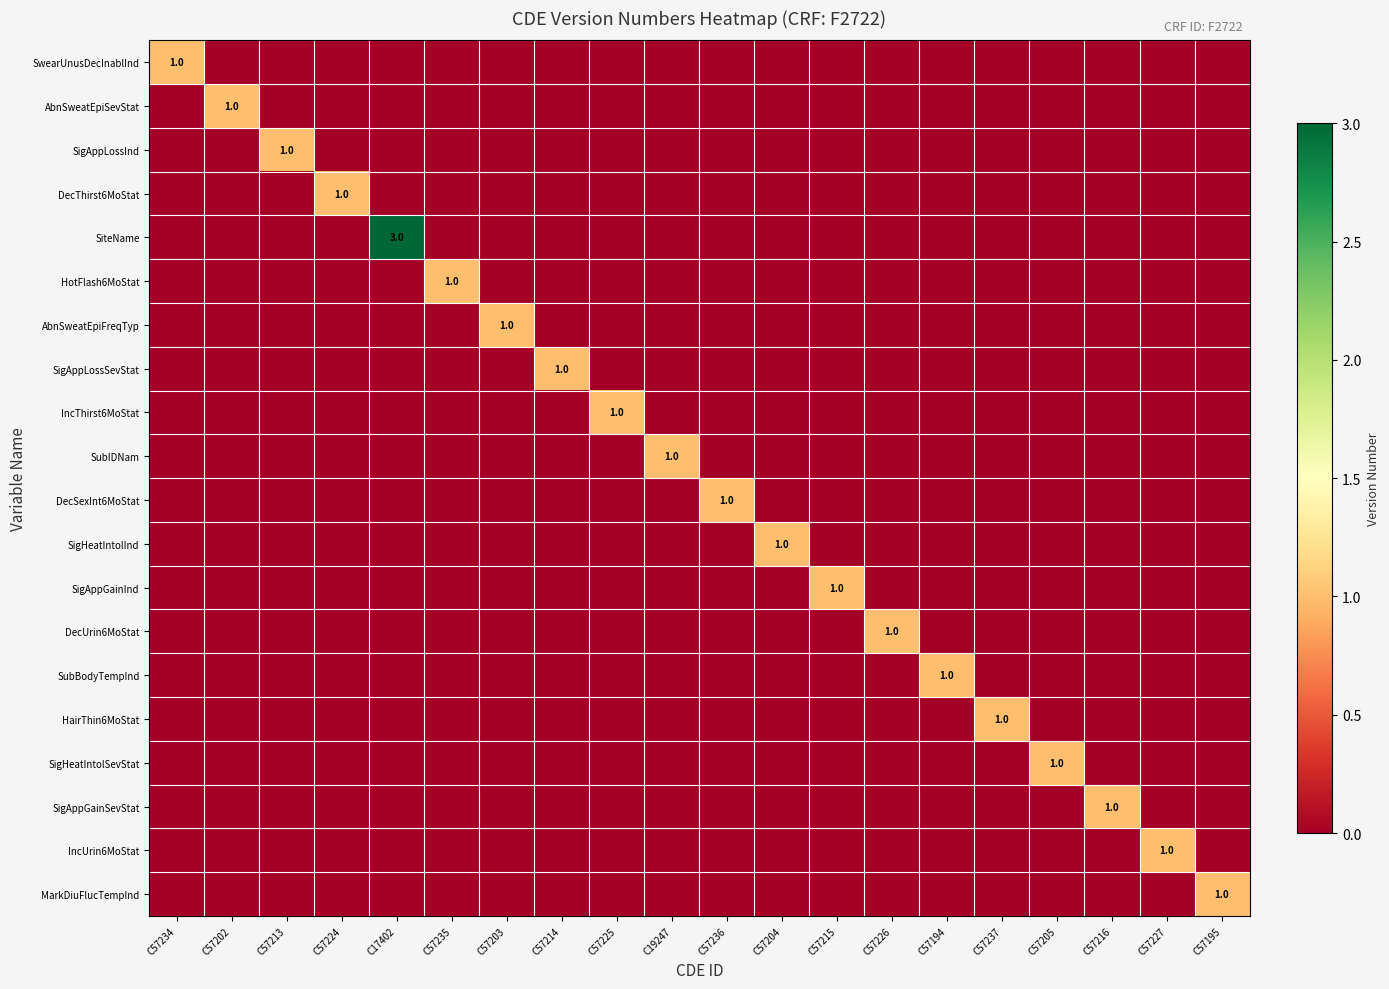

Rank the series at C57236 from highest to lowest value.

DecSexInt6MoStat, SwearUnusDecInablInd, AbnSweatEpiSevStat, SigAppLossInd, DecThirst6MoStat, SiteName, HotFlash6MoStat, AbnSweatEpiFreqTyp, SigAppLossSevStat, IncThirst6MoStat, SubIDNam, SigHeatIntolInd, SigAppGainInd, DecUrin6MoStat, SubBodyTempInd, HairThin6MoStat, SigHeatIntolSevStat, SigAppGainSevStat, IncUrin6MoStat, MarkDiuFlucTempInd